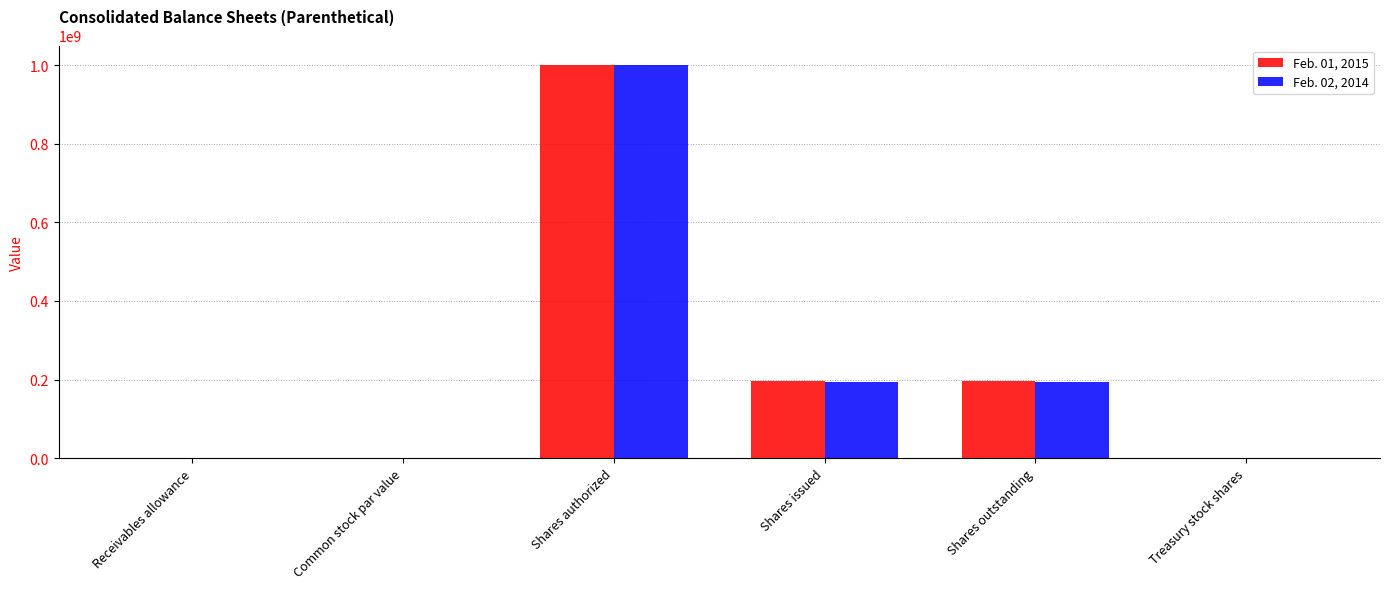

Does the chart contain stacked bars?

No